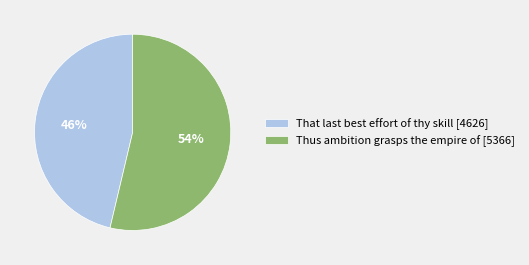

True or false: Thus ambition grasps the empire of accounts for 68% of the total.

False